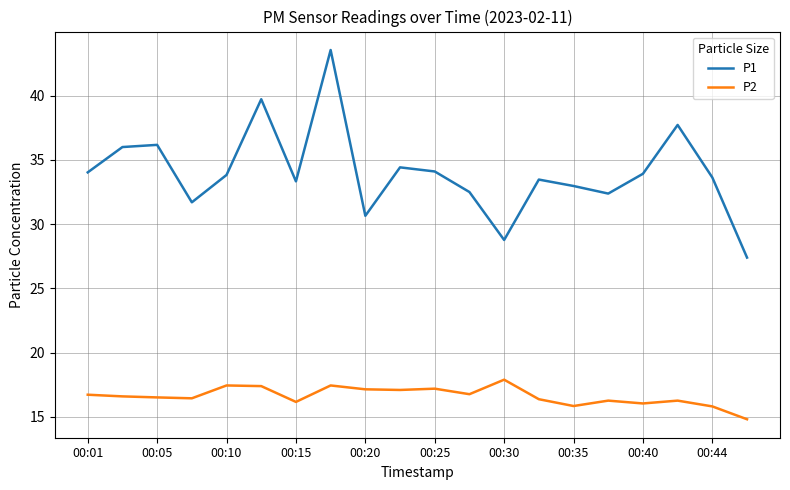

What is the maximum value for P2?

17.9